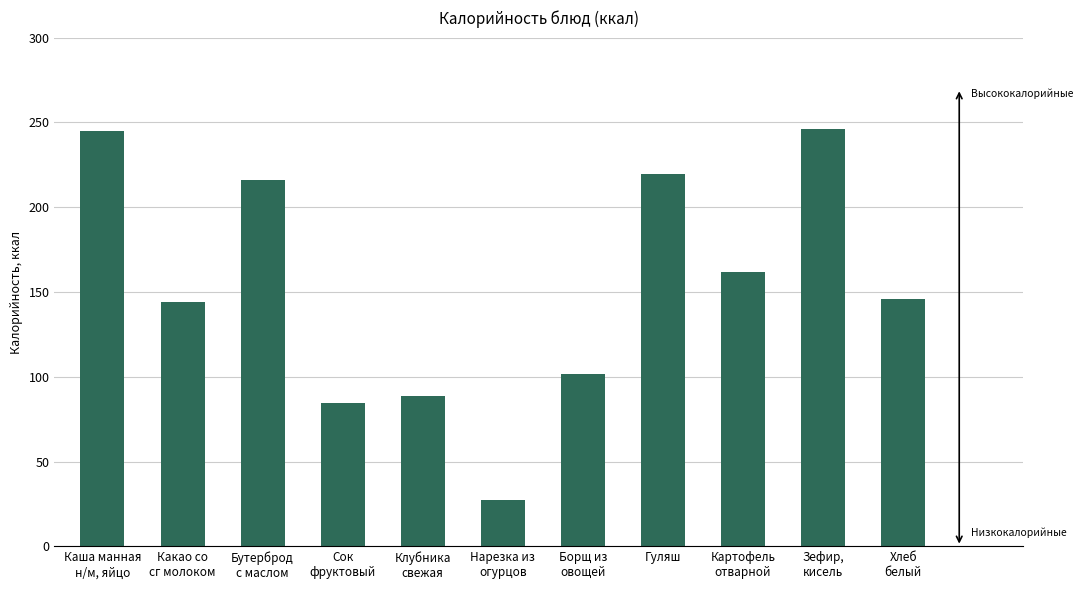

Approximately how many times larger is the value at Сок
фруктовый compared to Зефир,
кисель?

0.3